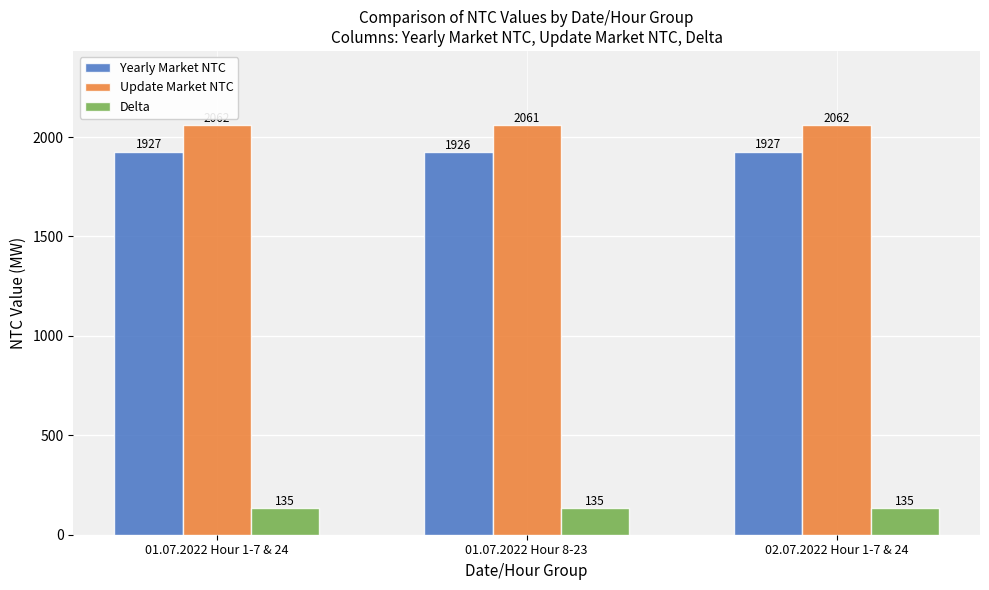

How many distinct data groups are displayed?

3